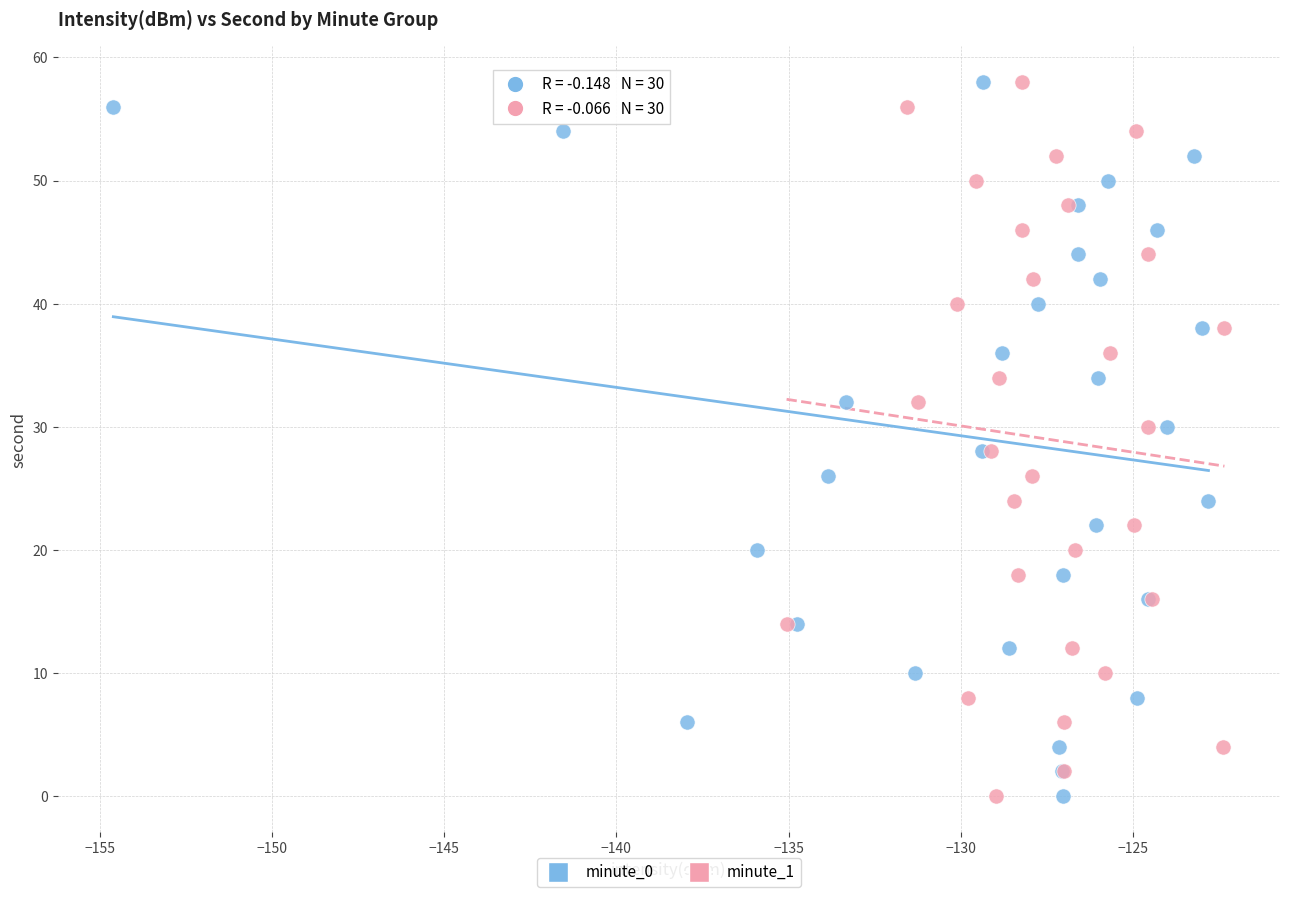

What are all the series names shown in the legend?

minute_0, minute_1